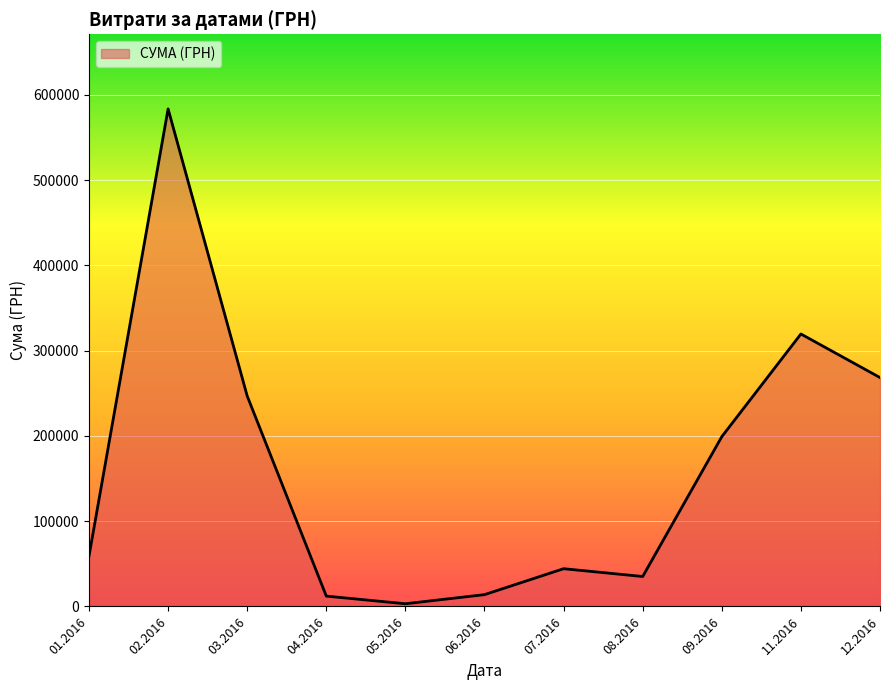

What is the change in value from 01.2016 to 02.2016?

+524333.2